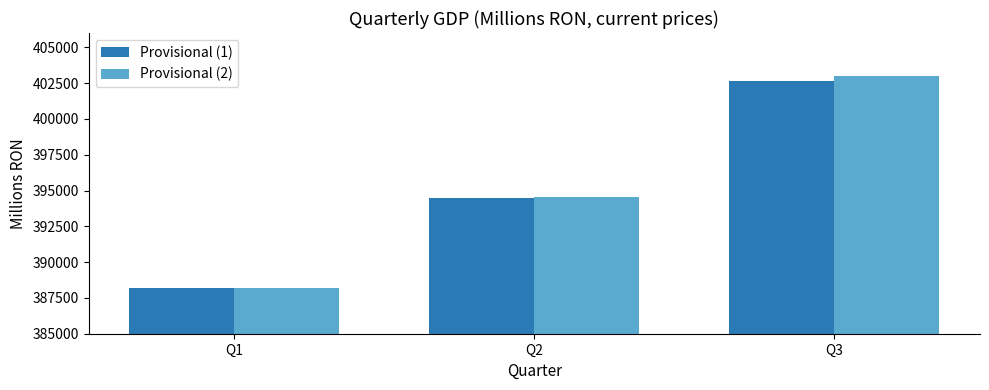

What is the spread (max minus min) of values at Q3?

351.3